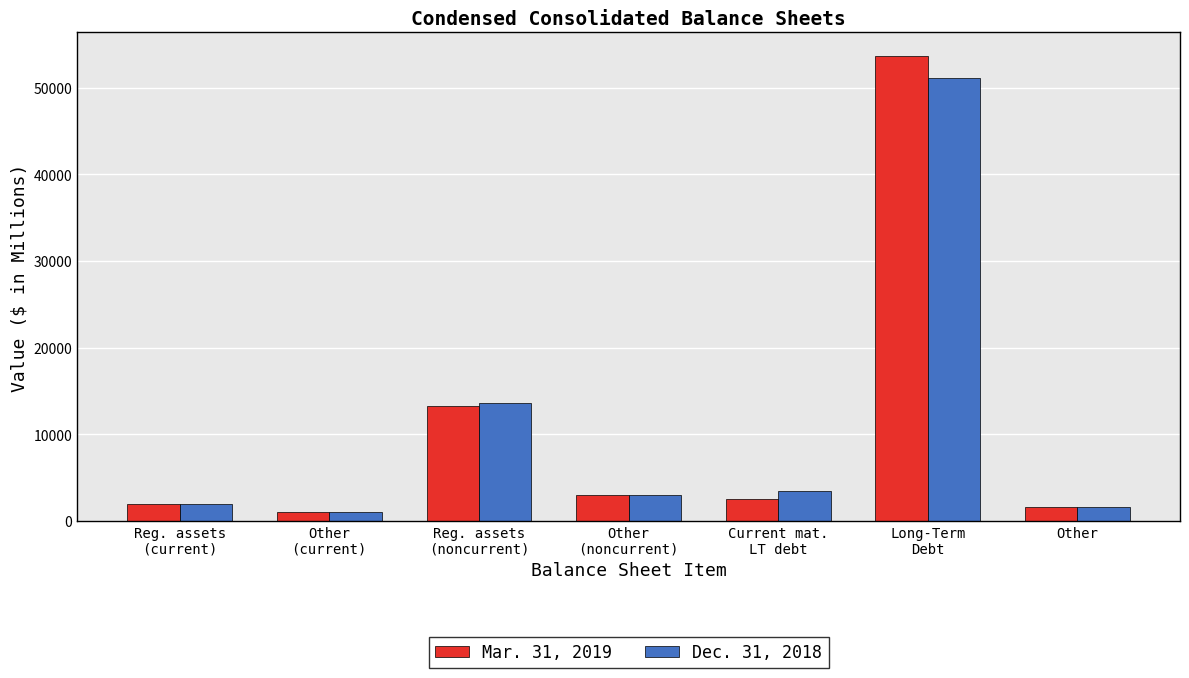

Between Long-Term
Debt and Other, which series saw the biggest shift?

Mar. 31, 2019